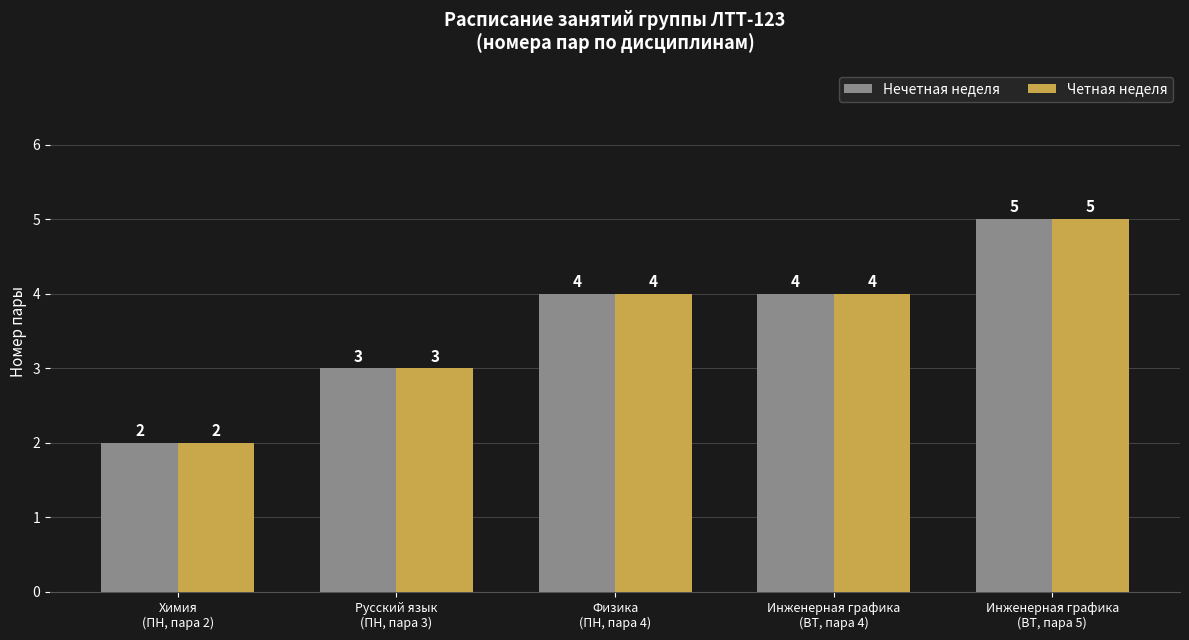

What is the difference between the maximum and second lowest values in the Нечетная неделя series?

2